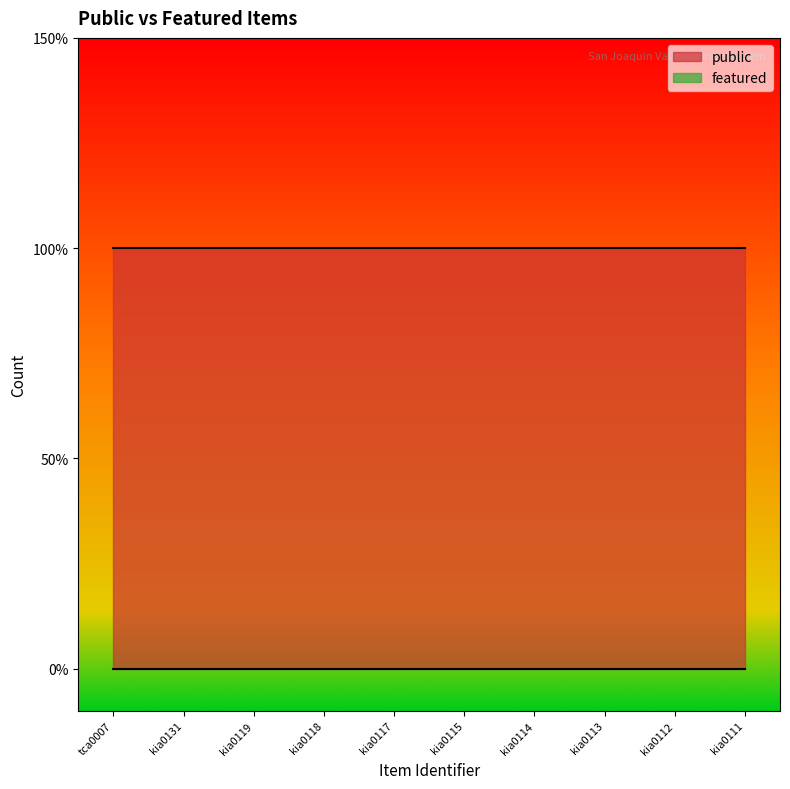

Which series has the largest total across all categories?

public